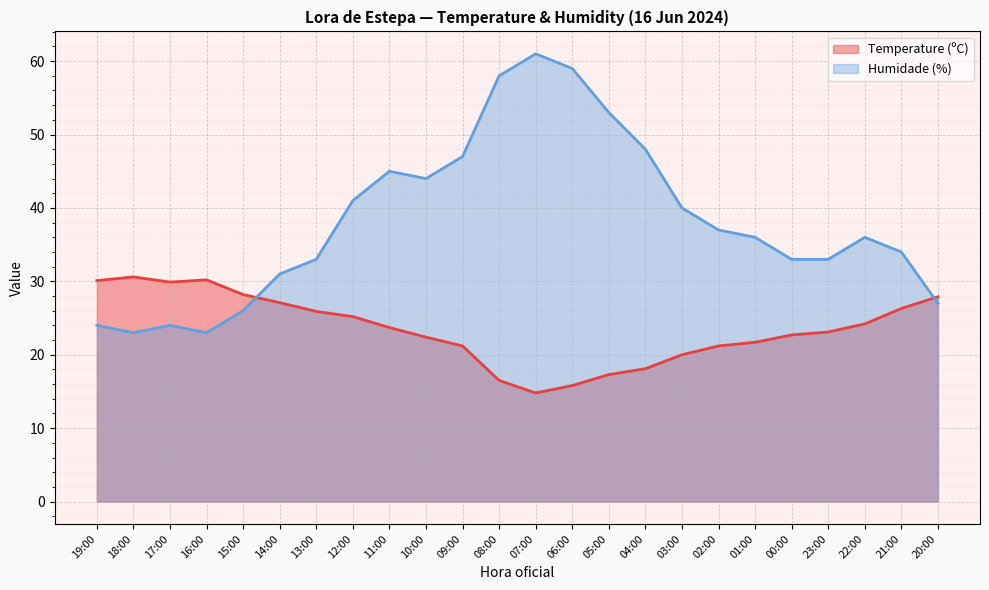

List the series in order of their overall mean, lowest first.

Temperature (ºC), Humidade (%)